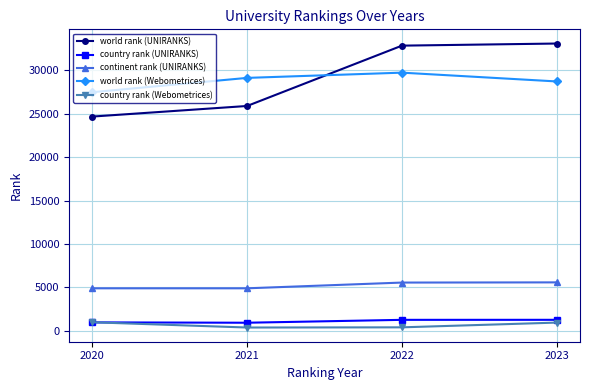

How many values in the country rank (Webometrices) series are below 944?

2